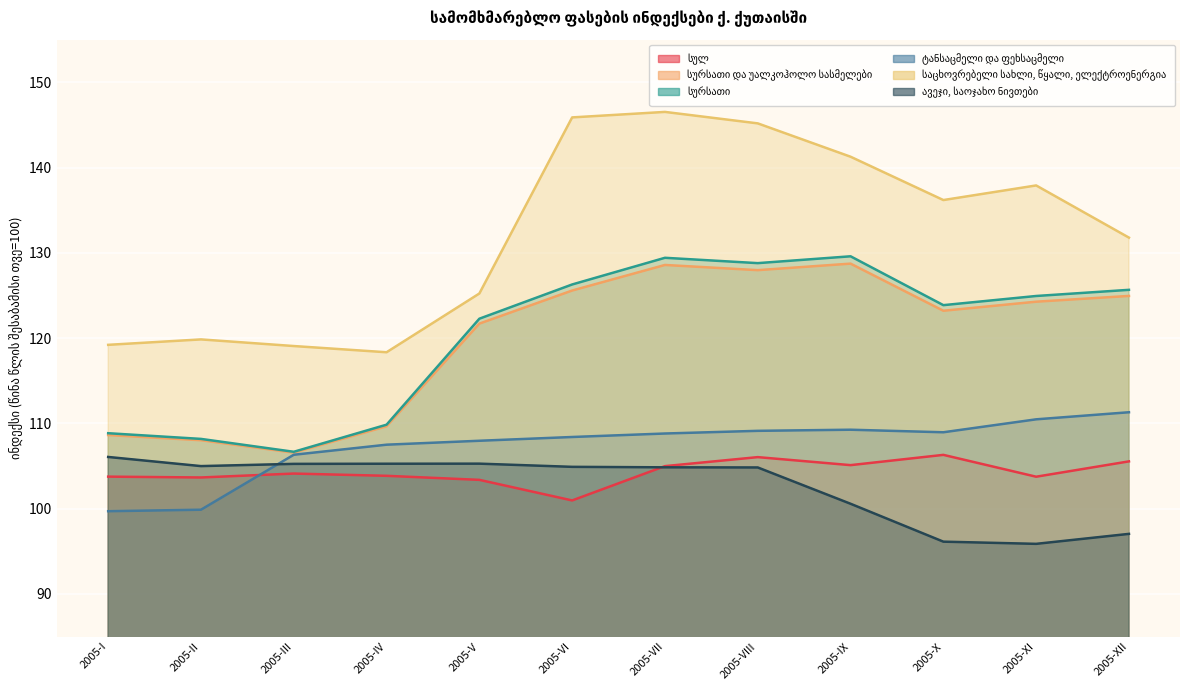

What is the smallest value displayed?

95.9